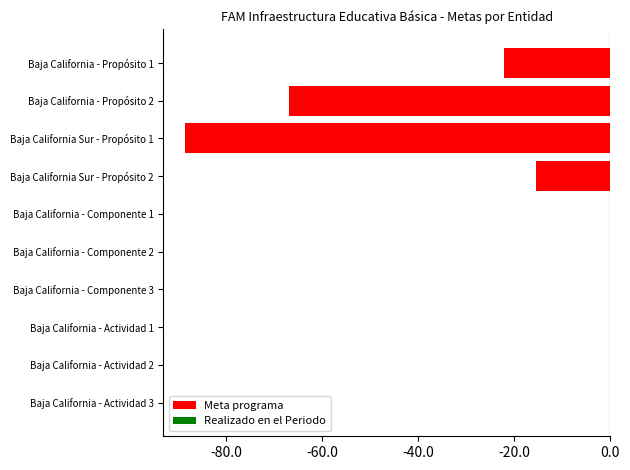

Reading bottom to top, what are all the values shown in this chart?

Baja California - Actividad 3=0.0	Baja California - Actividad 2=0.0	Baja California - Actividad 1=0.0	Baja California - Componente 3=0.0	Baja California - Componente 2=0.0	Baja California - Componente 1=0.0	Baja California Sur - Propósito 2=-15.4	Baja California Sur - Propósito 1=-88.6	Baja California - Propósito 2=-66.9	Baja California - Propósito 1=-22.2